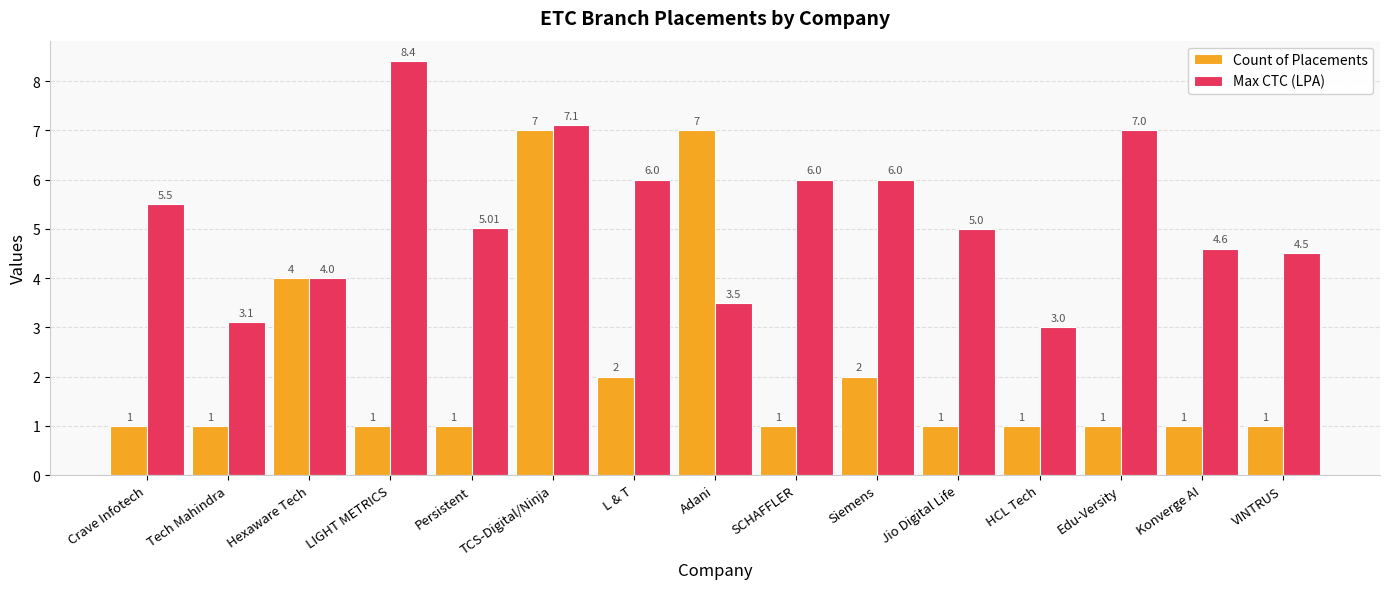

What is the difference between the maximum and minimum values in the Max CTC (LPA) series?

5.4